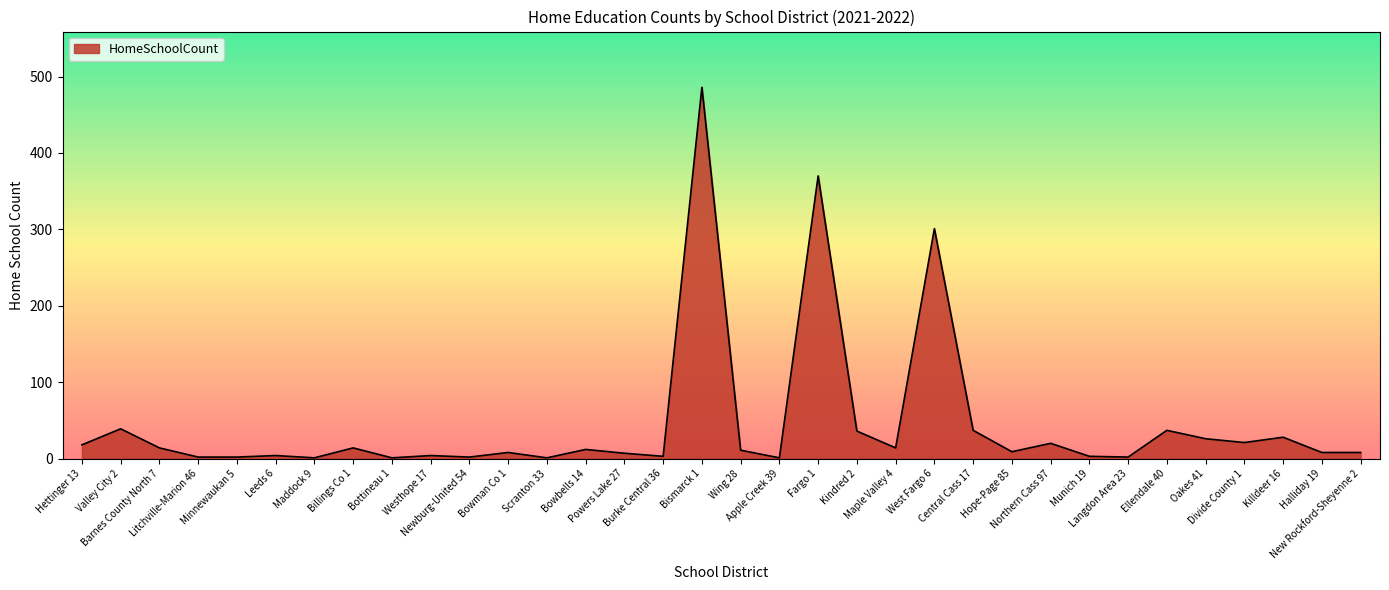

How many lines are shown in the chart?

1